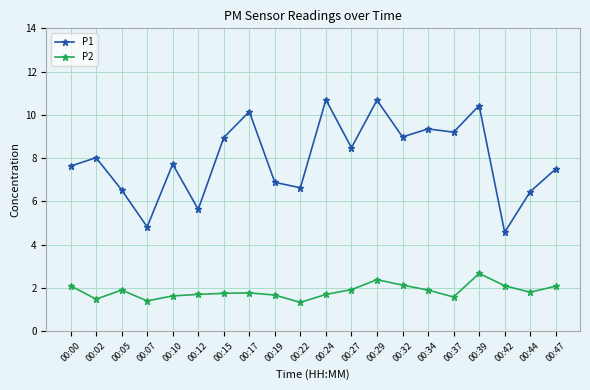

True or false: P2 and P1 intersect in this chart.

False